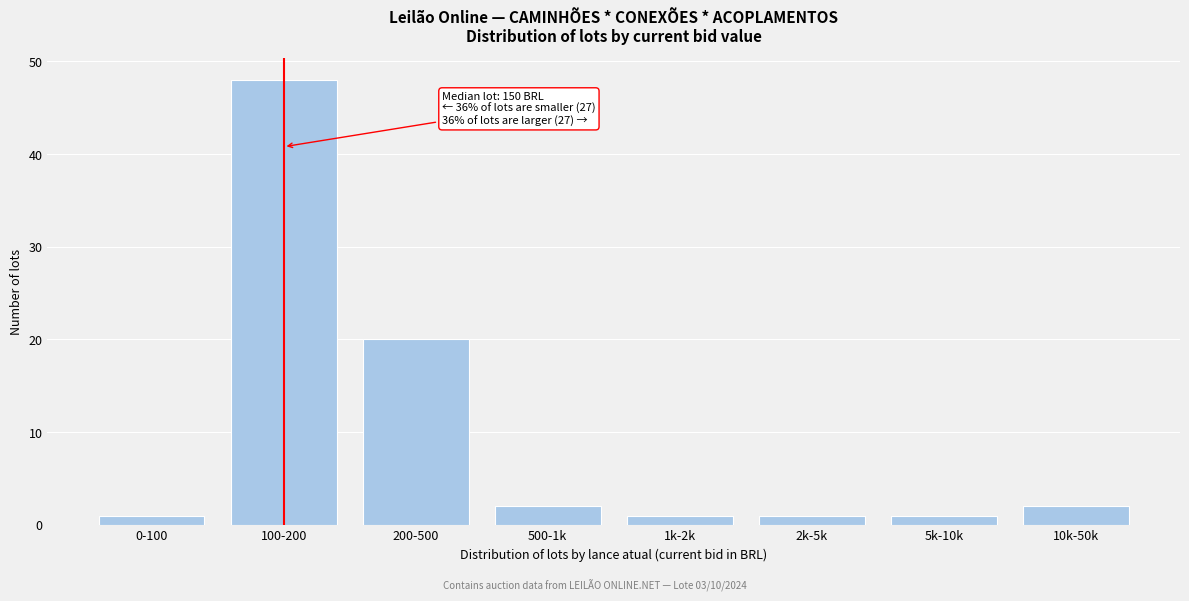

Reading left to right, transcribe all the data shown in this chart.

0-100=1	100-200=48	200-500=20	500-1k=2	1k-2k=1	2k-5k=1	5k-10k=1	10k-50k=2